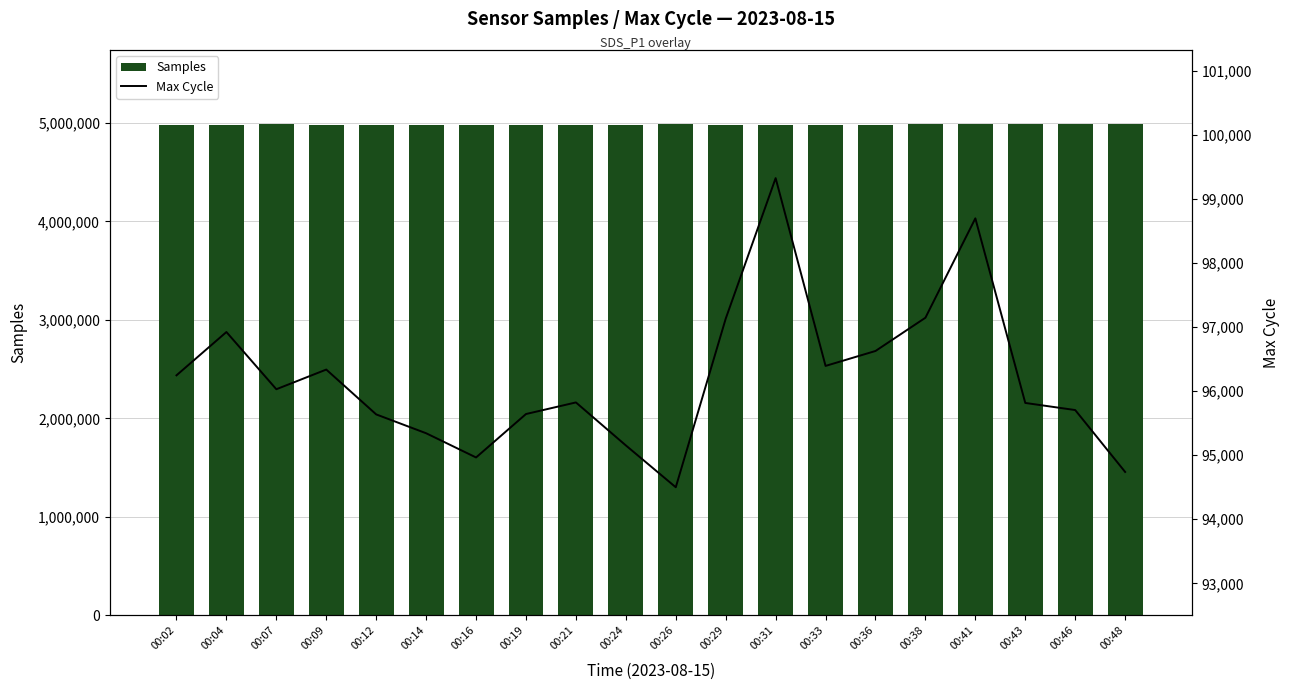

How many categories are shown in the chart?

20